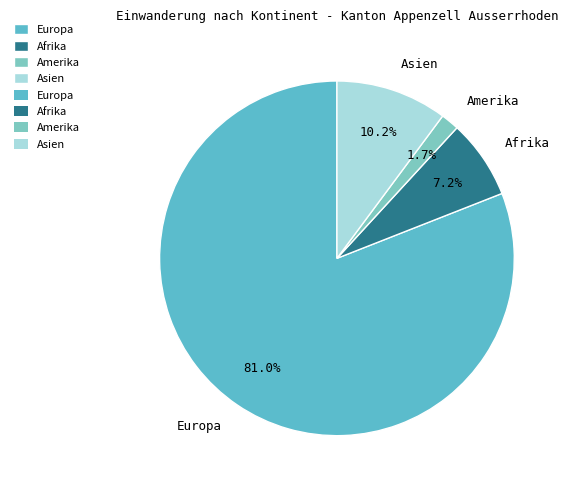

Which has a higher value, Amerika or Asien?

Asien